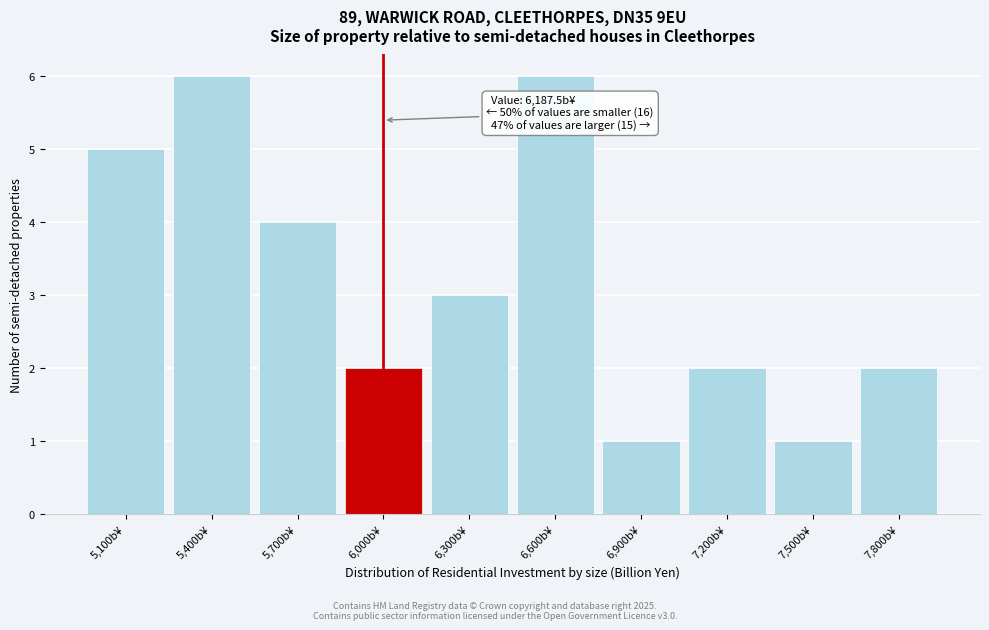

Reading left to right, list all the values displayed in this chart.

5	6	4	2	3	6	1	2	1	2